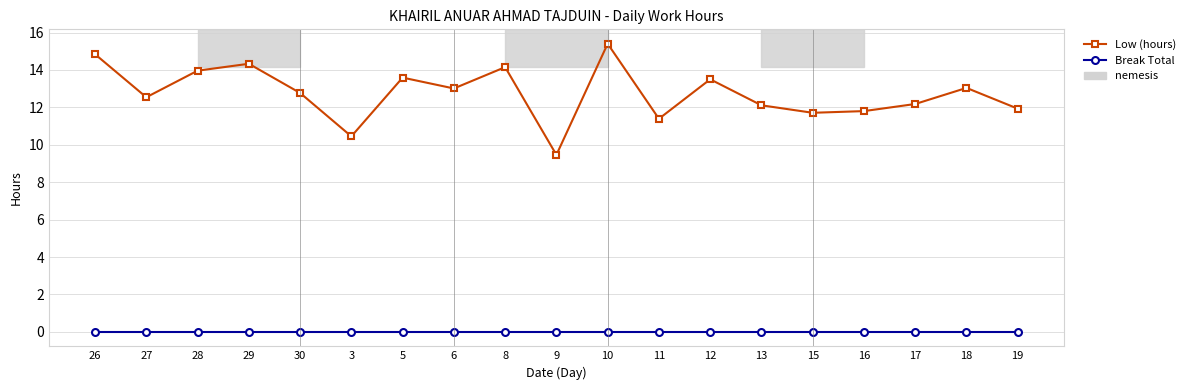

How many lines are shown in the chart?

2